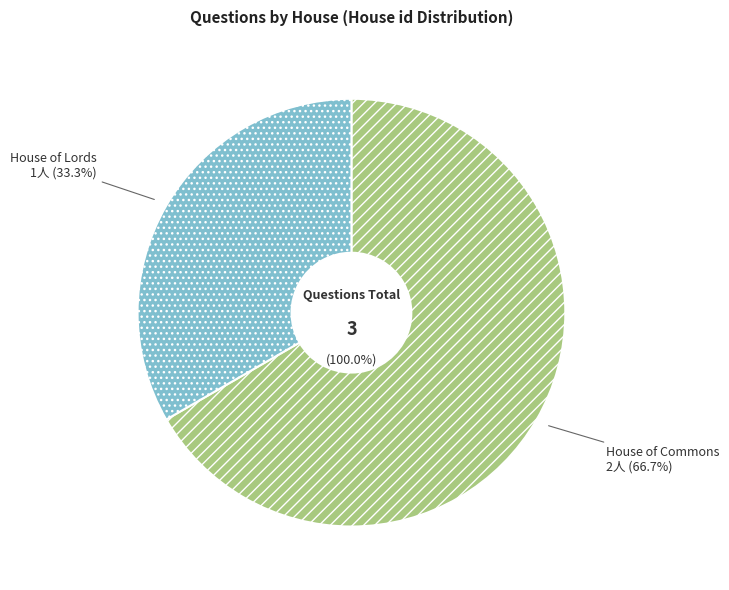

Approximately how many times larger is the value at House of Commons compared to House of Lords?

2.0